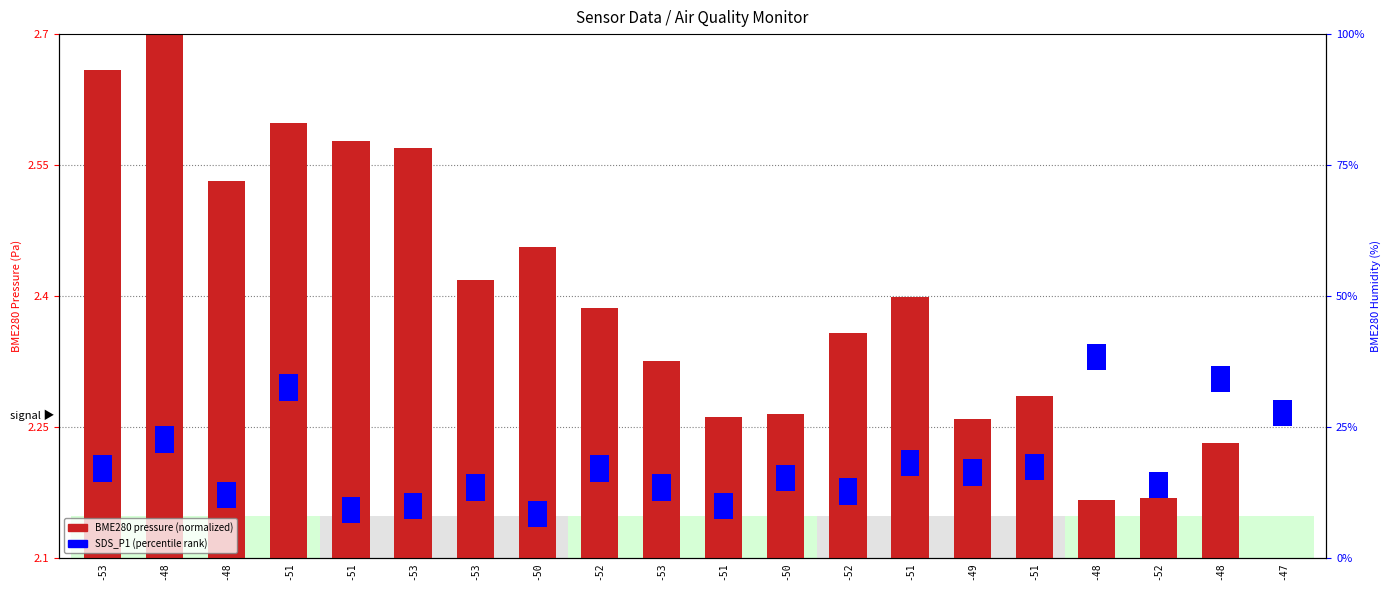

What are all the series names shown in the legend?

BME280 pressure (normalized), SDS_P1 (percentile rank)